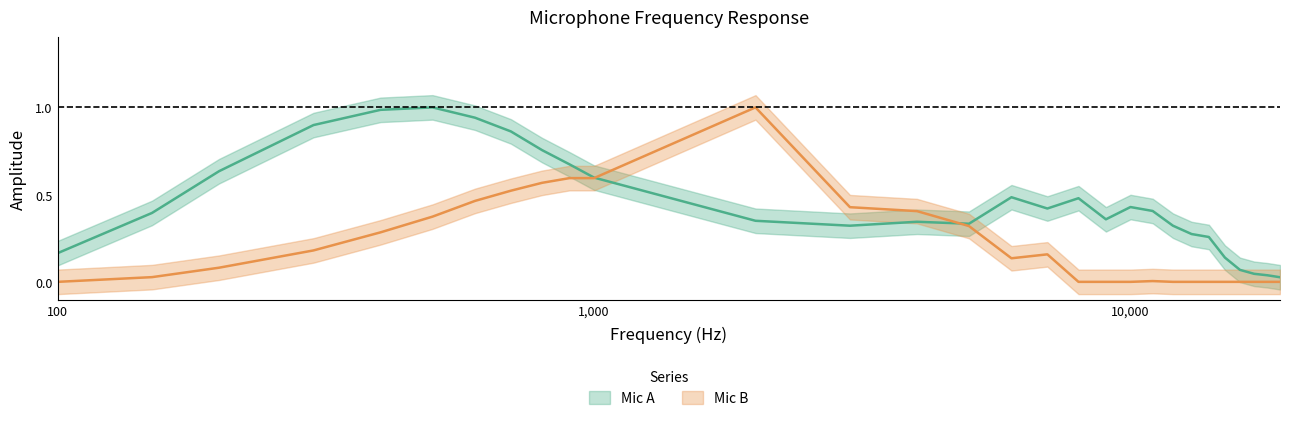

True or false: Mic A has a value of 0.6 at 7000.

False